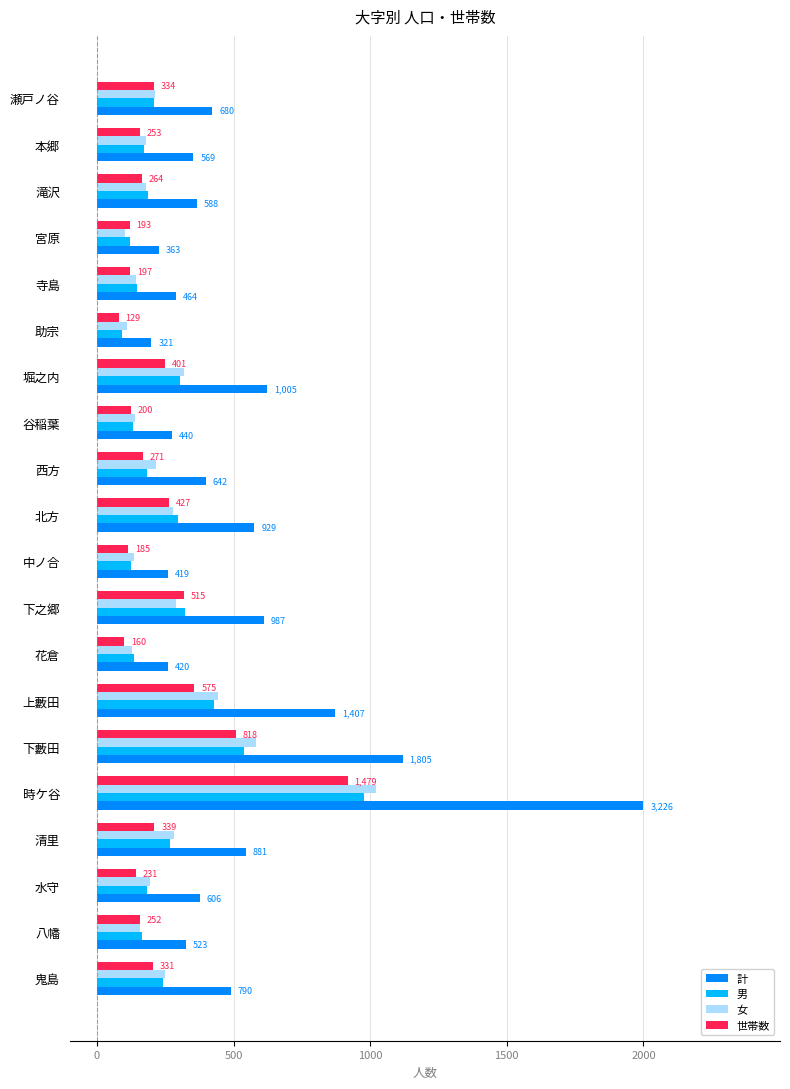

What position from the left is 寺島?

5